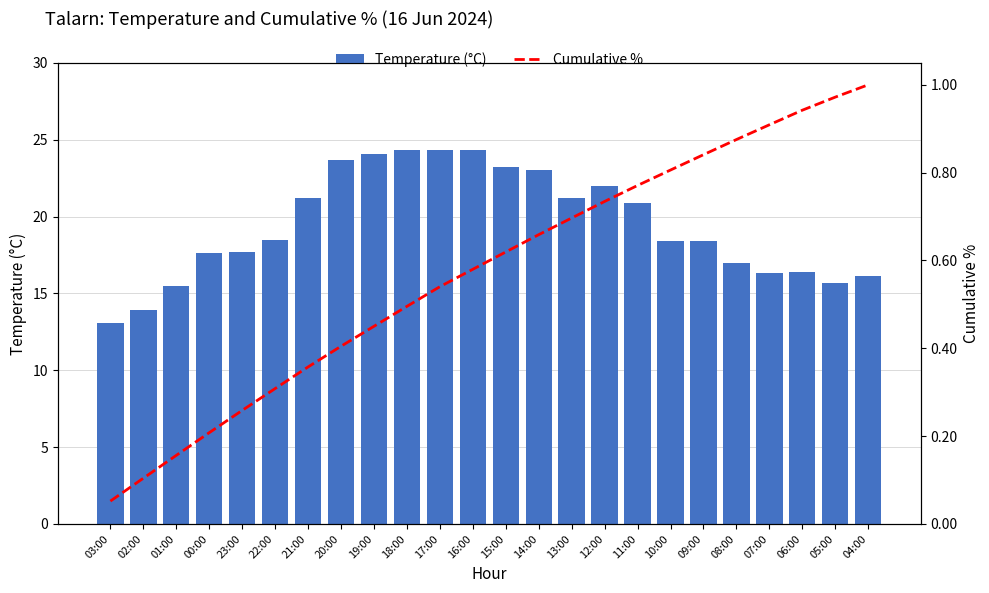

List the series in order of their peak value, lowest first.

Cumulative %, Temperature (°C)